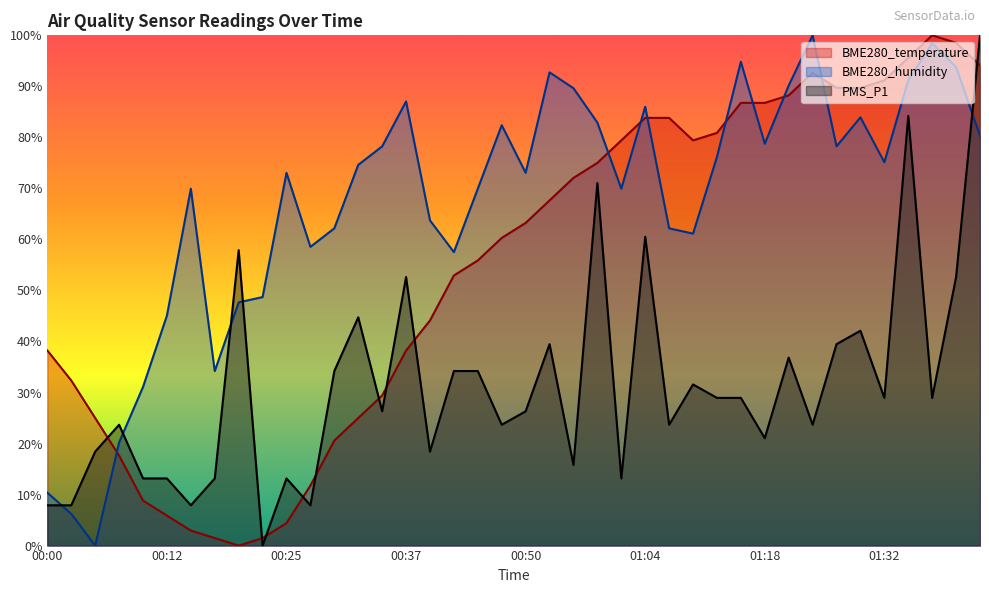

What is the total value across all series at 00:27?

78.2